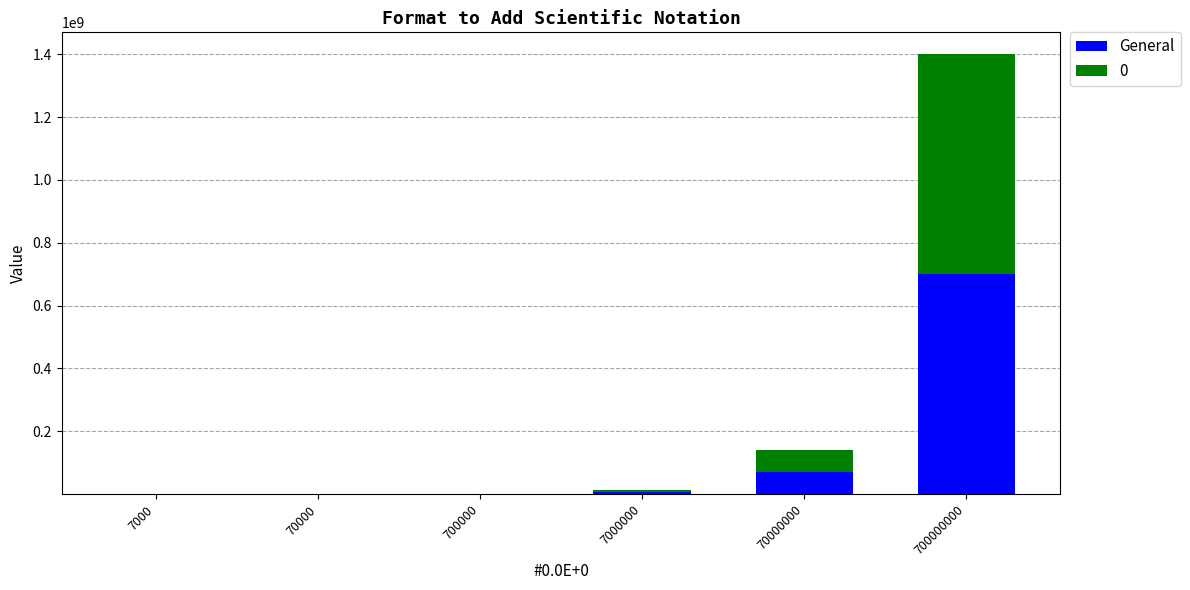

Are the bars horizontal?

No